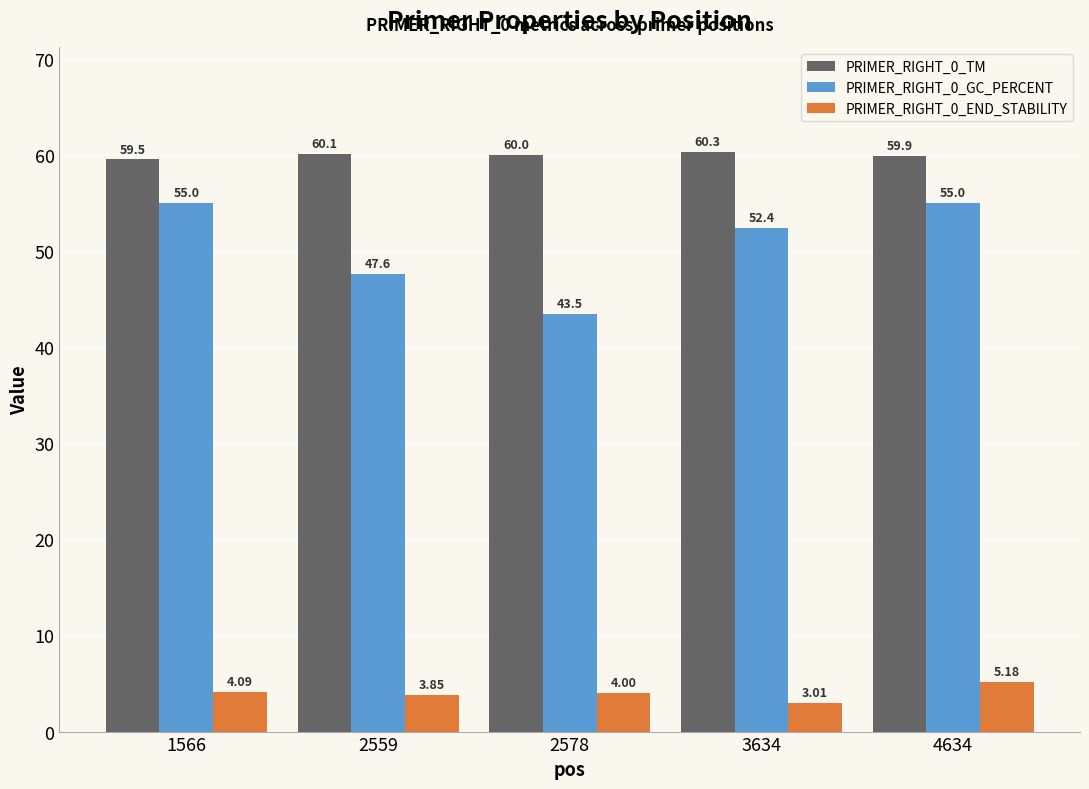

What is the difference between the maximum and minimum values in the PRIMER_RIGHT_0_TM series?

0.8